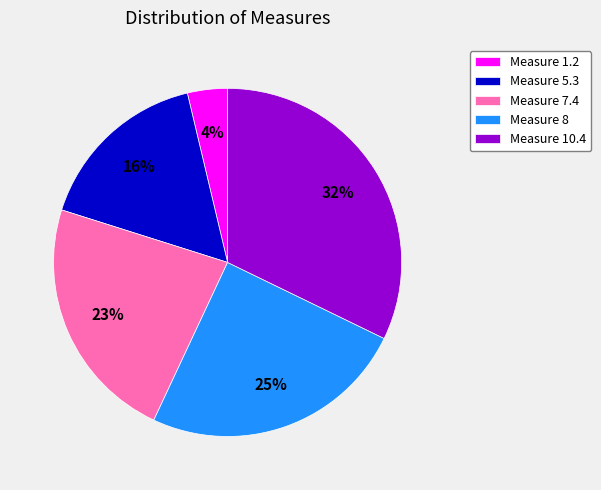

Between Measure 5.3 and Measure 7.4, which is larger?

Measure 7.4